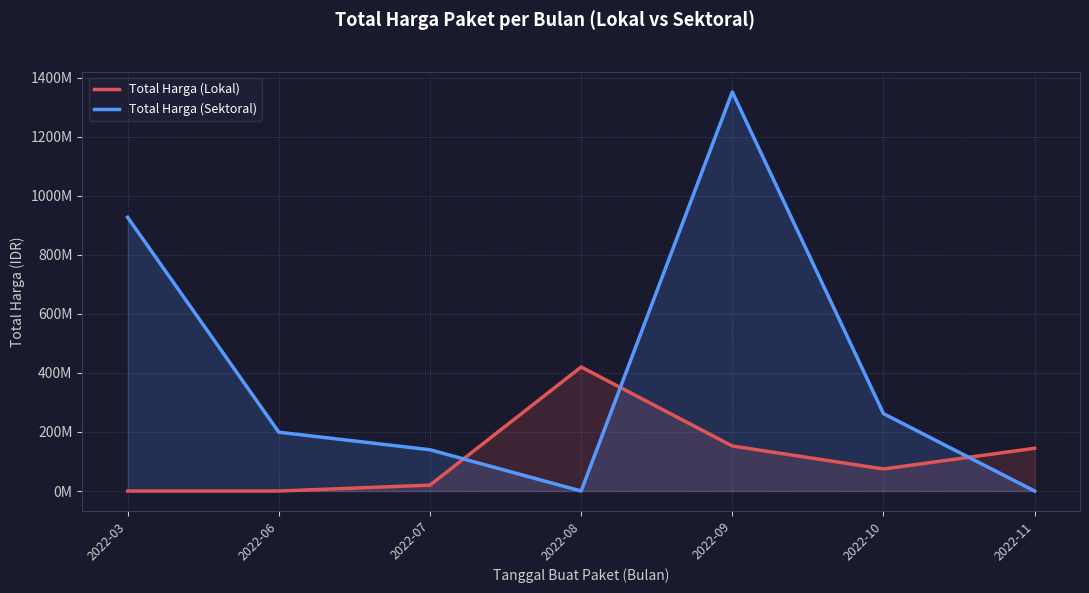

True or false: Total Harga (Sektoral) has more than 1 interior local peaks.

False